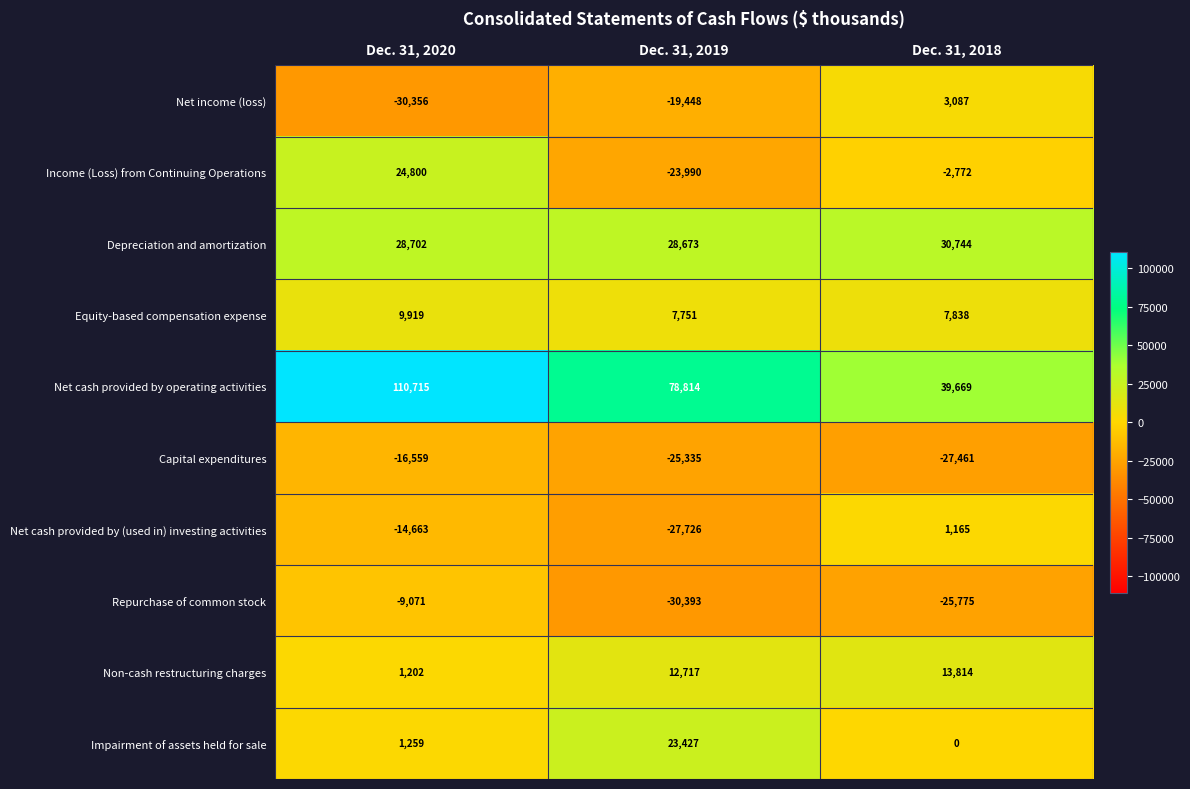

The value of Income (Loss) from Continuing Operations at Dec. 31, 2019 is -37106. True or false?

False